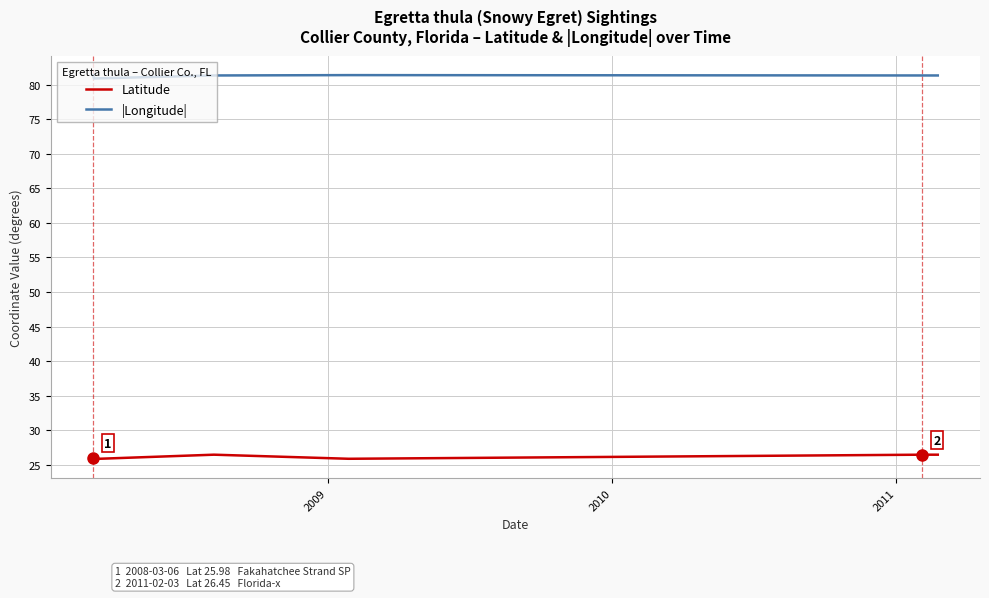

Which series has the largest total across all categories?

|Longitude|